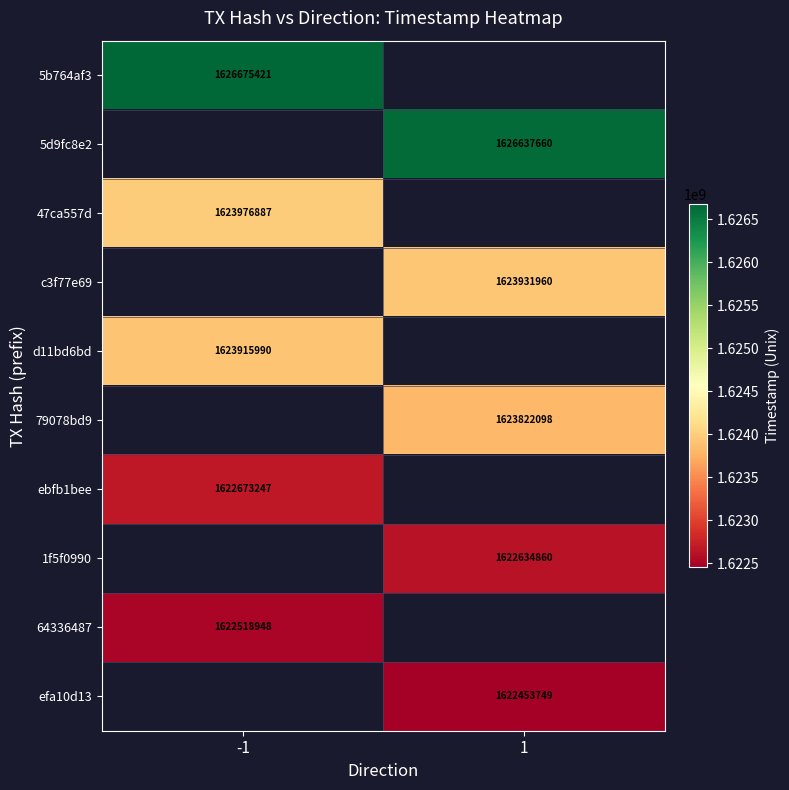

Is the value of 5b764af3 at -1 greater than the value of d11bd6bd at -1?

Yes